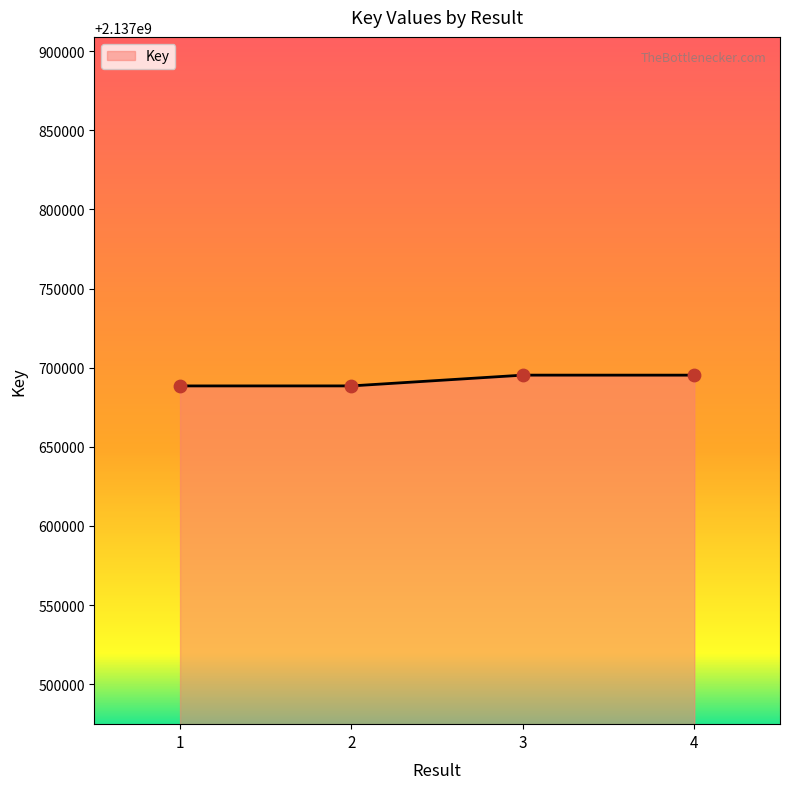

What is the change in value from 1 to 2?

+11